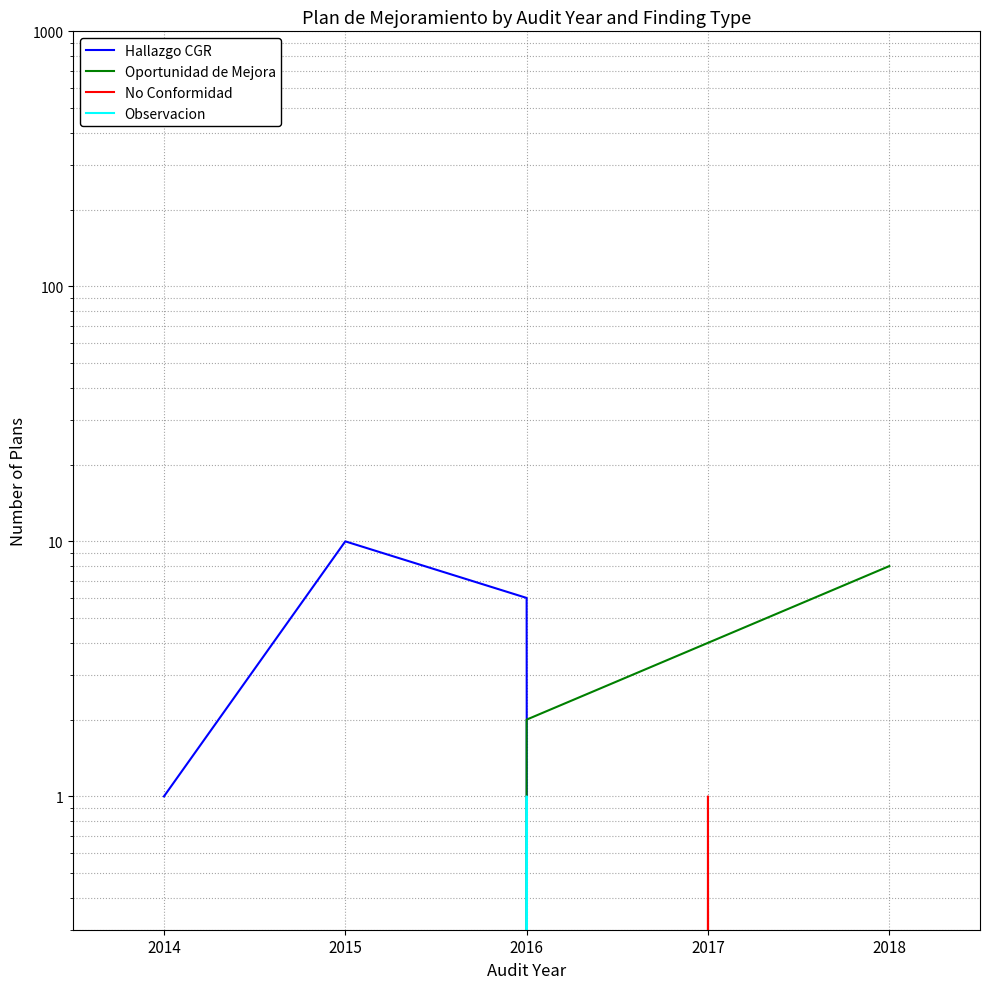

Which series has the largest total across all categories?

Hallazgo CGR